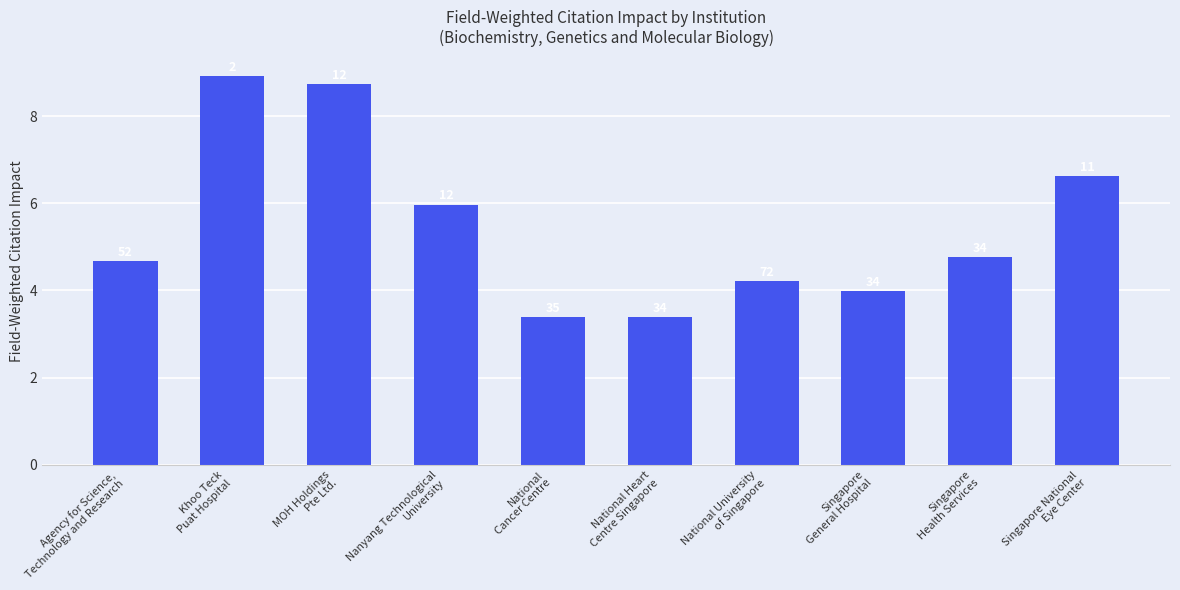

Rank the categories by value from highest to lowest.

Khoo Teck
Puat Hospital, MOH Holdings
Pte Ltd., Singapore National
Eye Center, Nanyang Technological
University, Singapore
Health Services, Agency for Science,
Technology and Research, National University
of Singapore, Singapore
General Hospital, National
Cancer Centre, National Heart
Centre Singapore